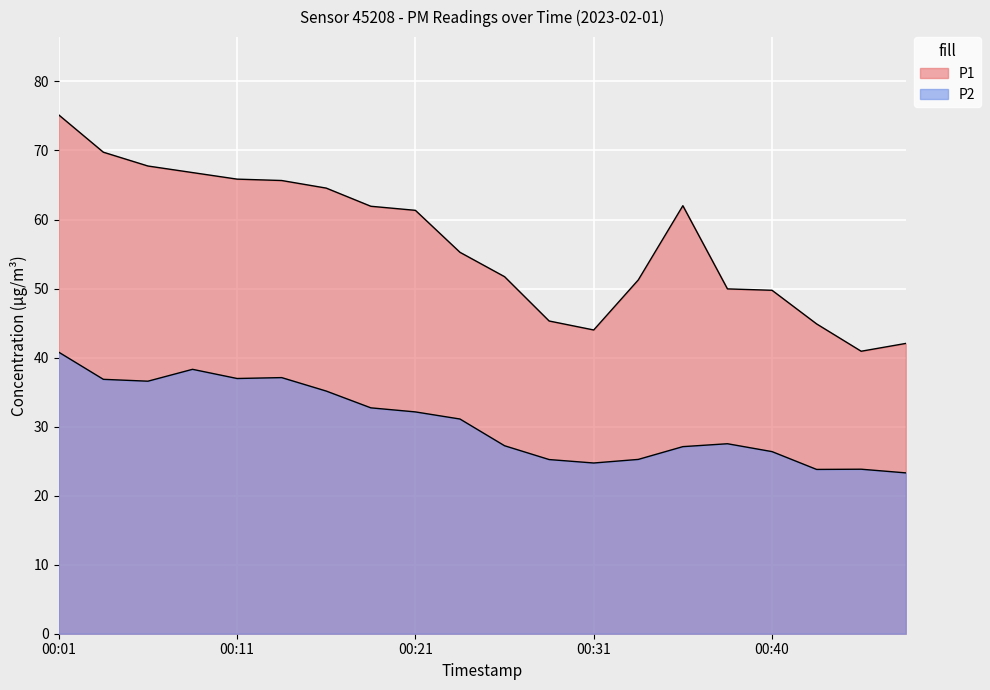

What is the value of the P1 point at the 5th from the left?

65.8